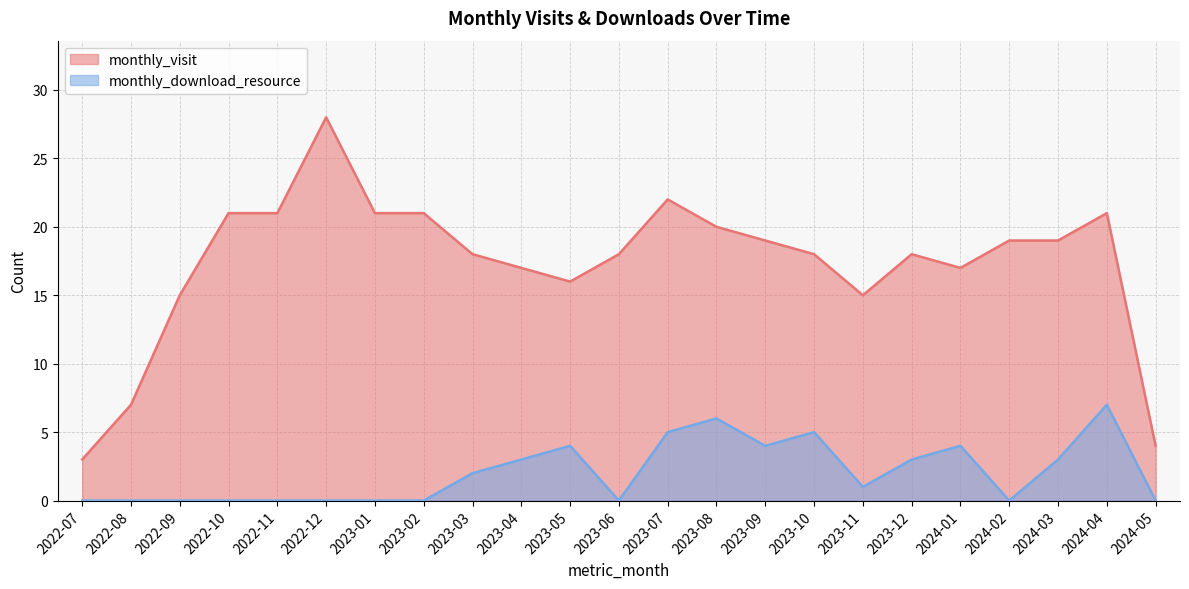

True or false: monthly_download_resource and monthly_visit cross at least once.

False